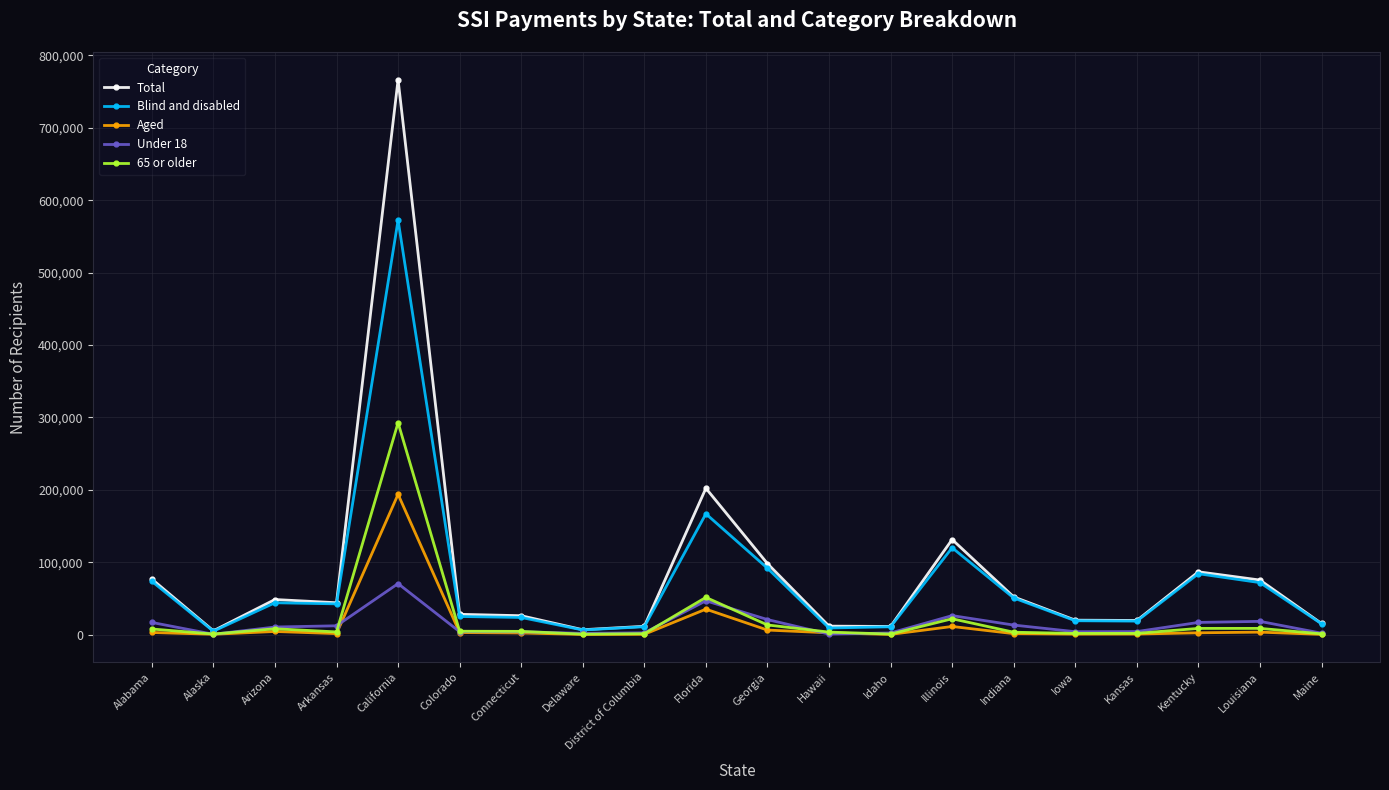

True or false: Total has more than 1 points higher than both neighbors.

True